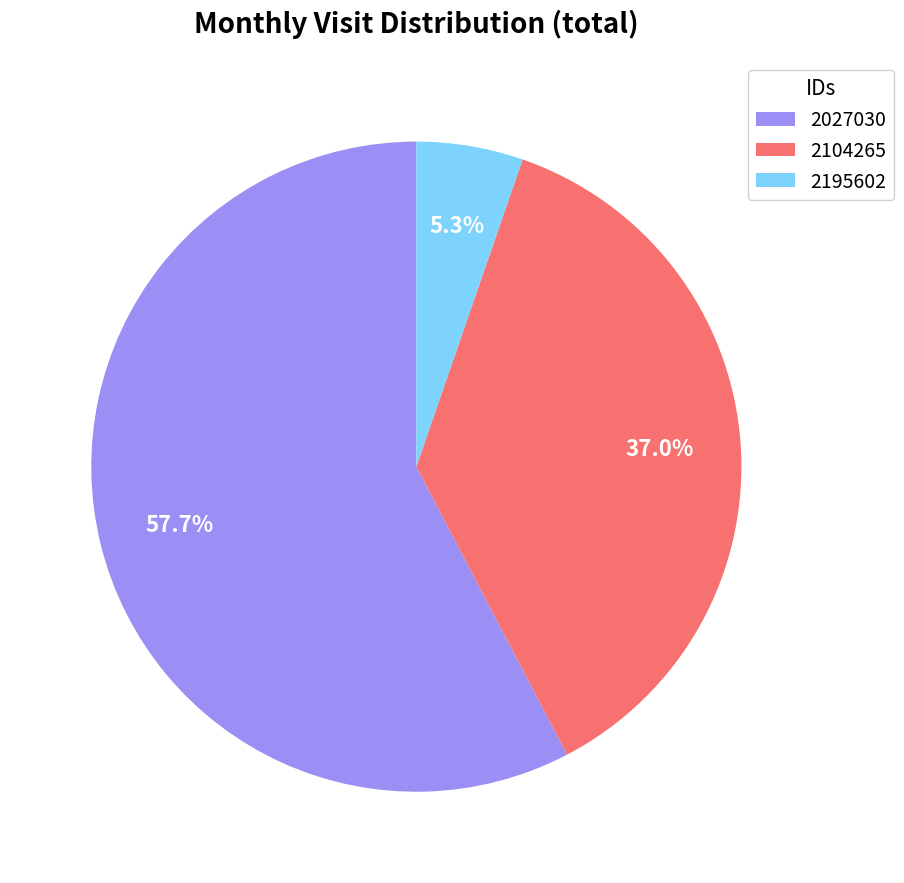

How many segments does this pie chart have?

3